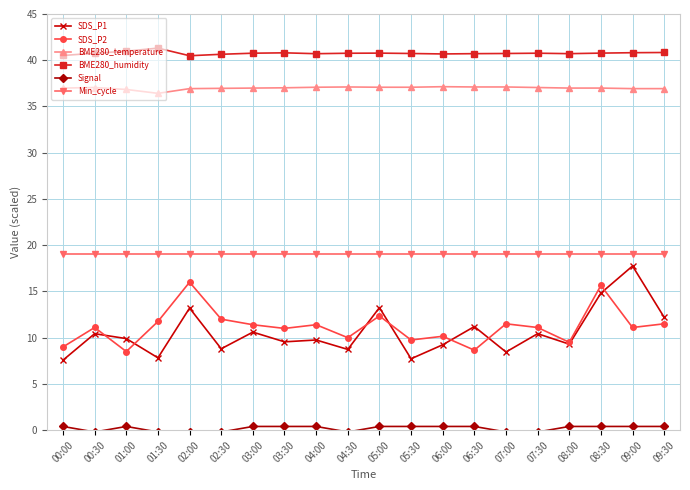

What is the highest value of the Min_cycle series?

19.0